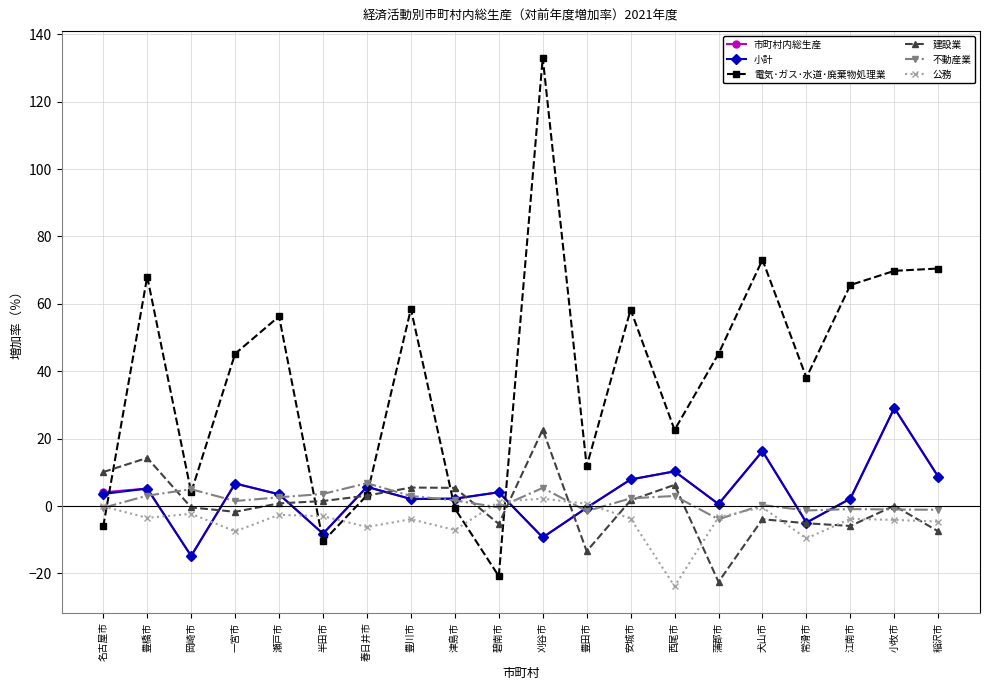

What is the label of the 4th point from the right?

常滑市